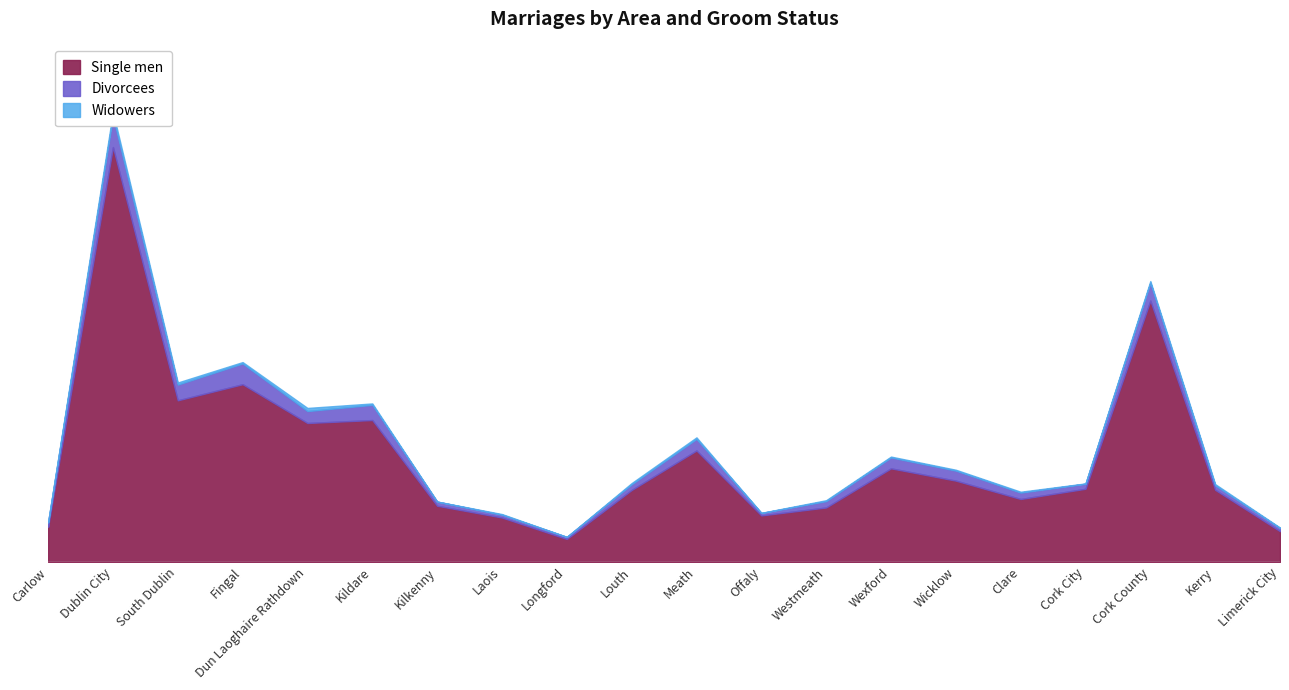

True or false: Widowers and Single men intersect in this chart.

False